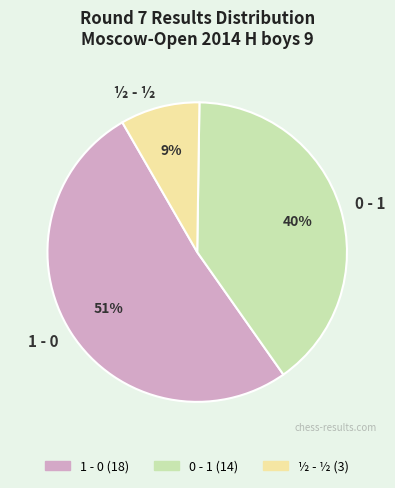

Which slice is the largest?

1 - 0